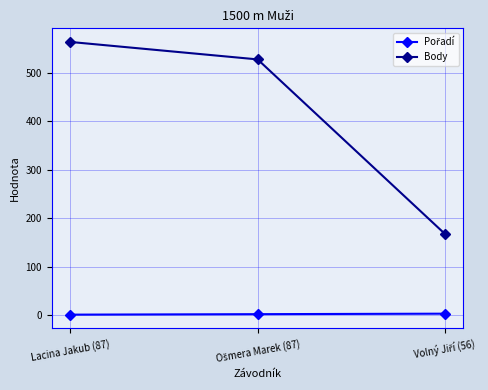

What is the label of the 3rd point from the right?

Lacina Jakub (87)